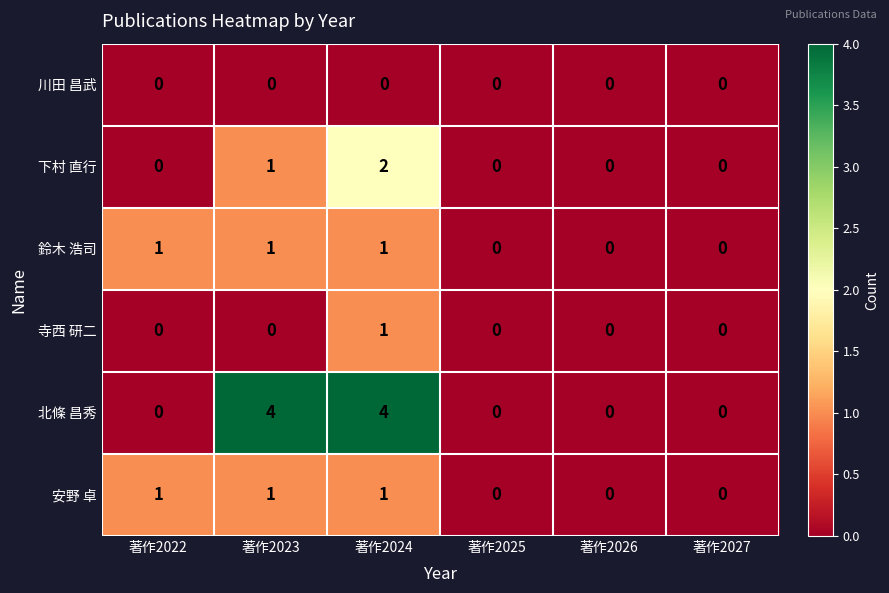

True or false: 下村 直行 has a value of 1 at 著作2027.

False